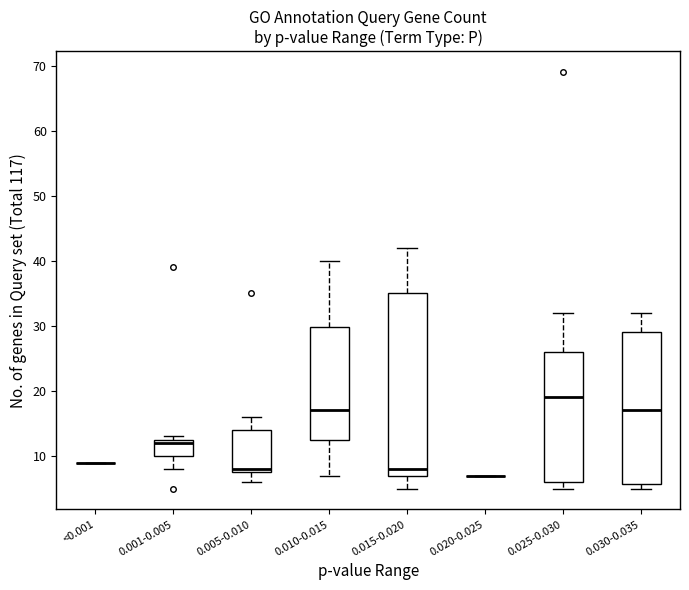

Which box is the tallest, from its lower edge to its upper edge?

0.015-0.020